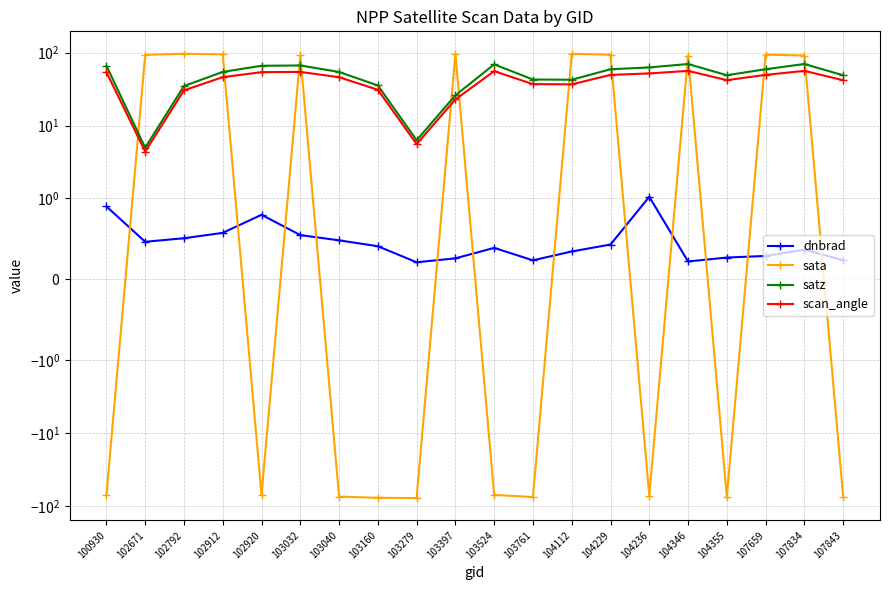

At which label does scan_angle first exceed 46?

100930